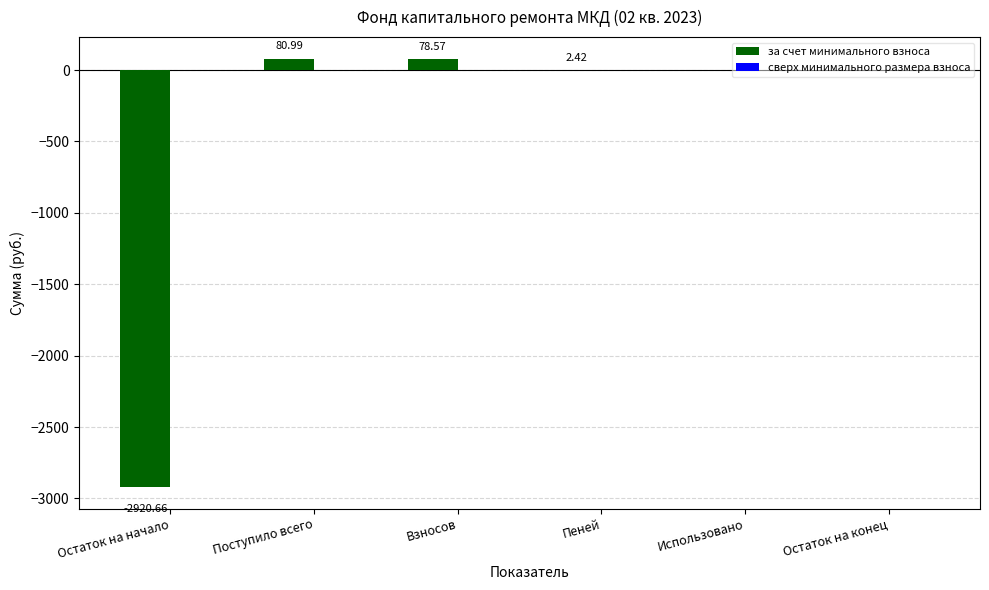

Which has a higher value, Пеней or Использовано?

Пеней